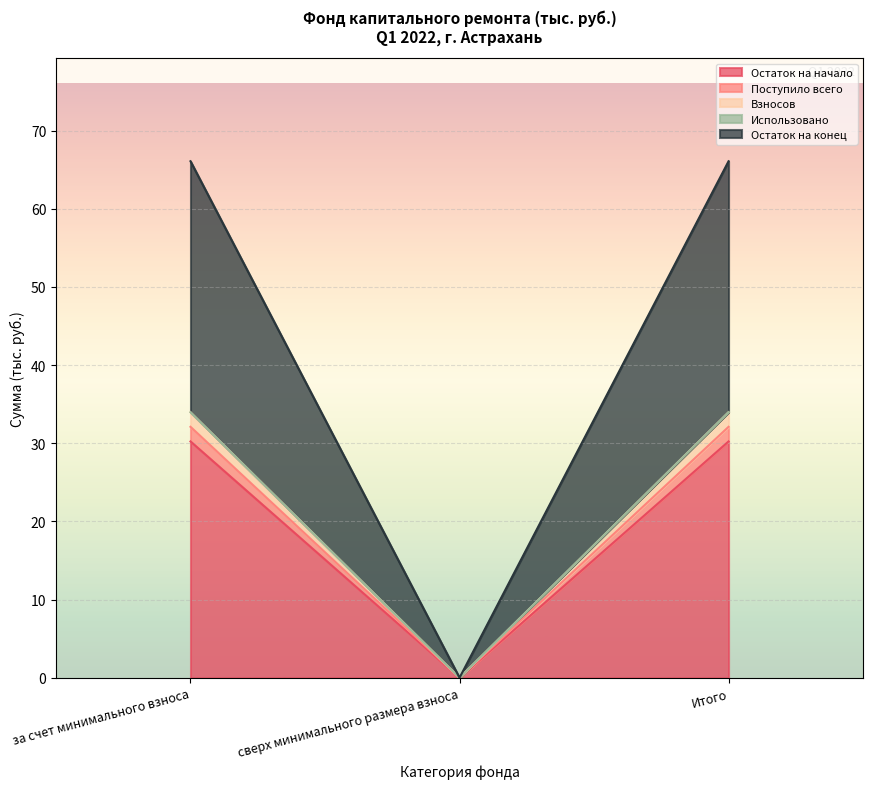

The Поступило всего series shows 49.3 at Итого. True or false?

False